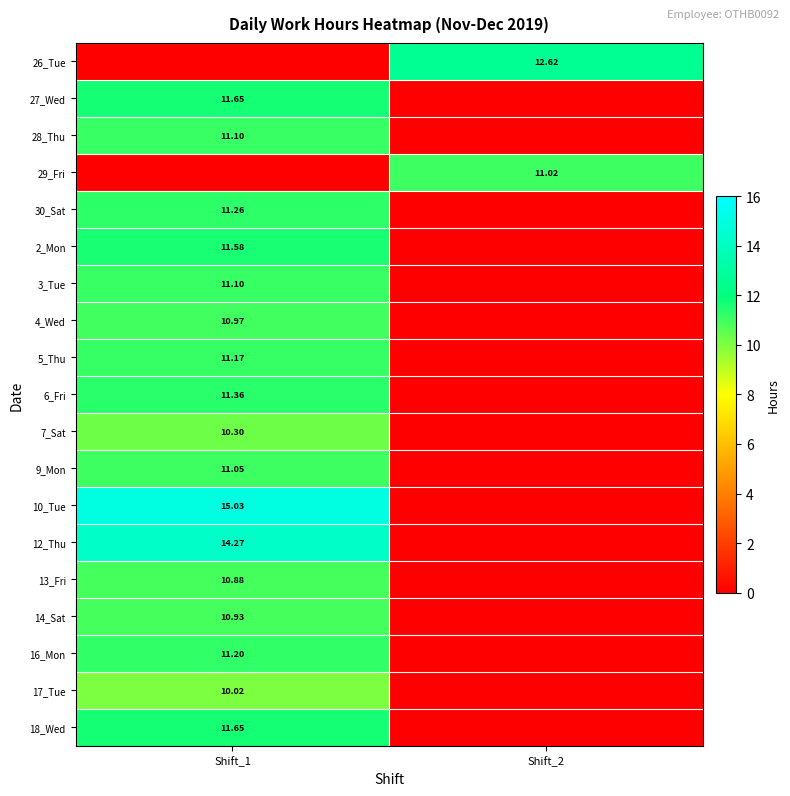

Which category has the highest value in the 26_Tue series?

Shift_2